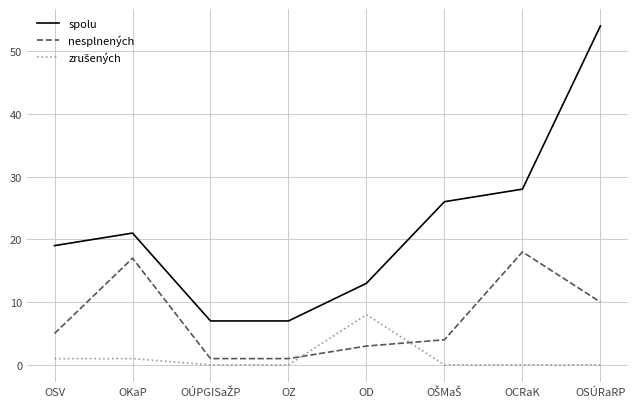

Where is spolu nearest to the value 30?

OCRaK